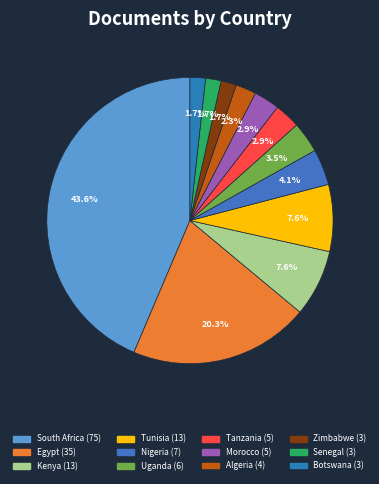

To the nearest percent, what is the difference between the largest and smallest slice percentages?

42%